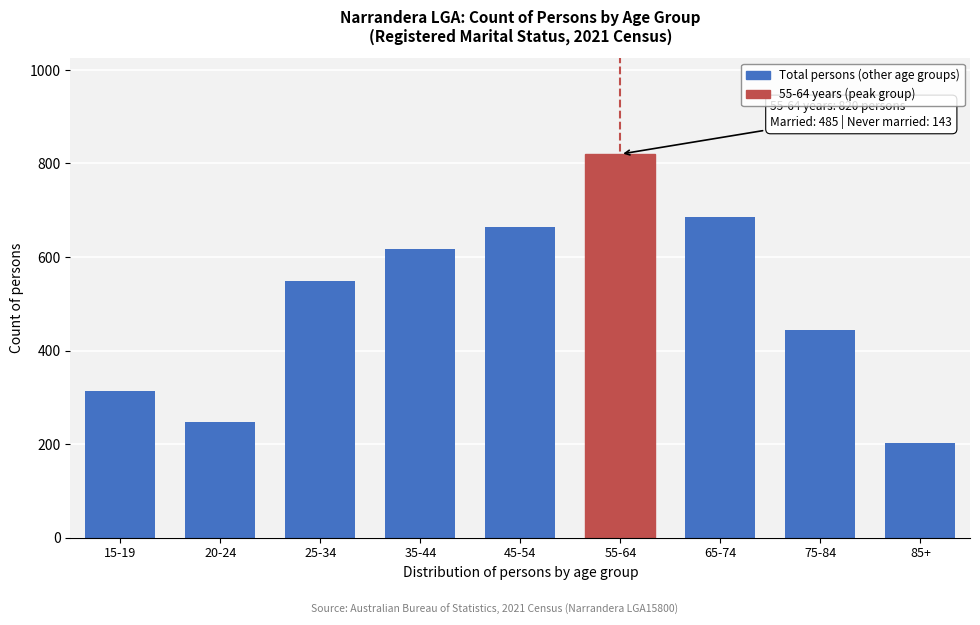

Reading left to right, list all the values displayed in this chart.

313	247	549	617	664	820	686	443	203